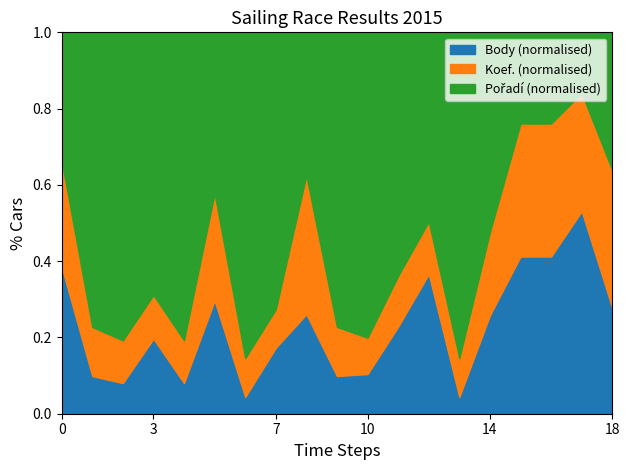

The Body (normalised) series shows 0.1 at 18. True or false?

False